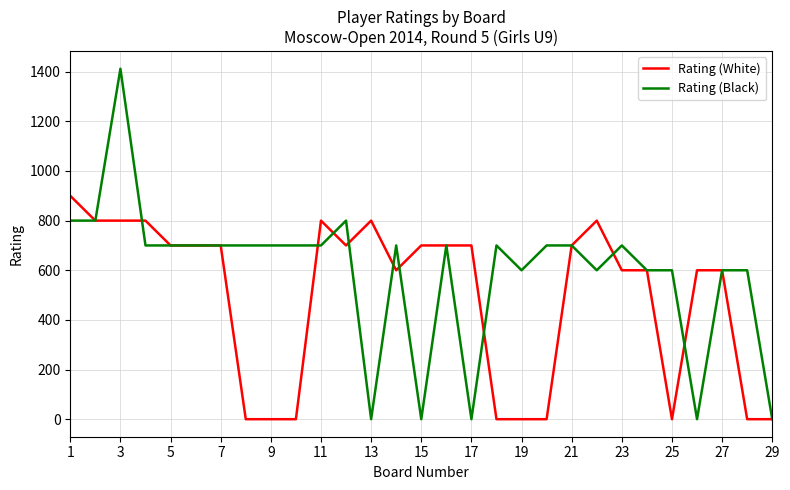

What is the greatest value displayed?

1412